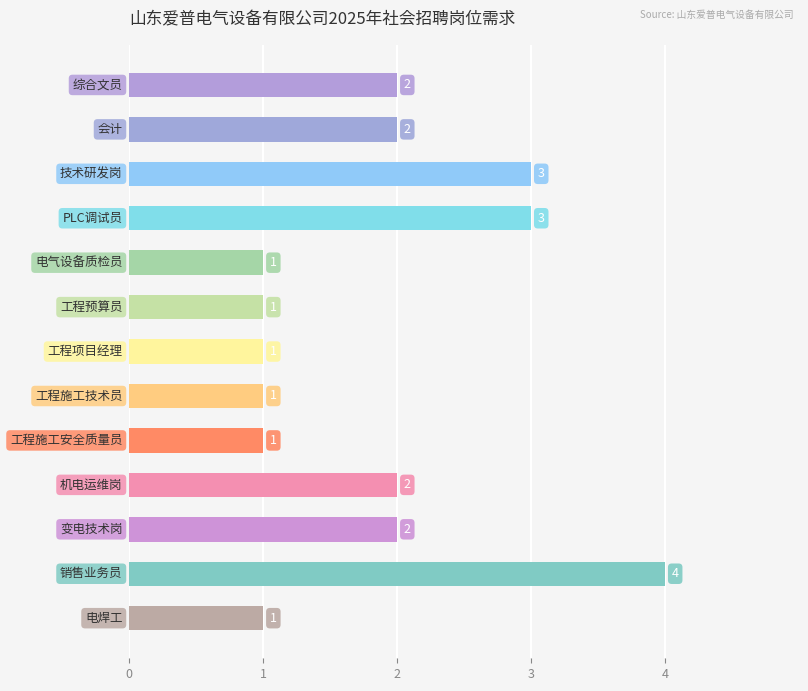

What is the value of the 8th bar from the top?

1